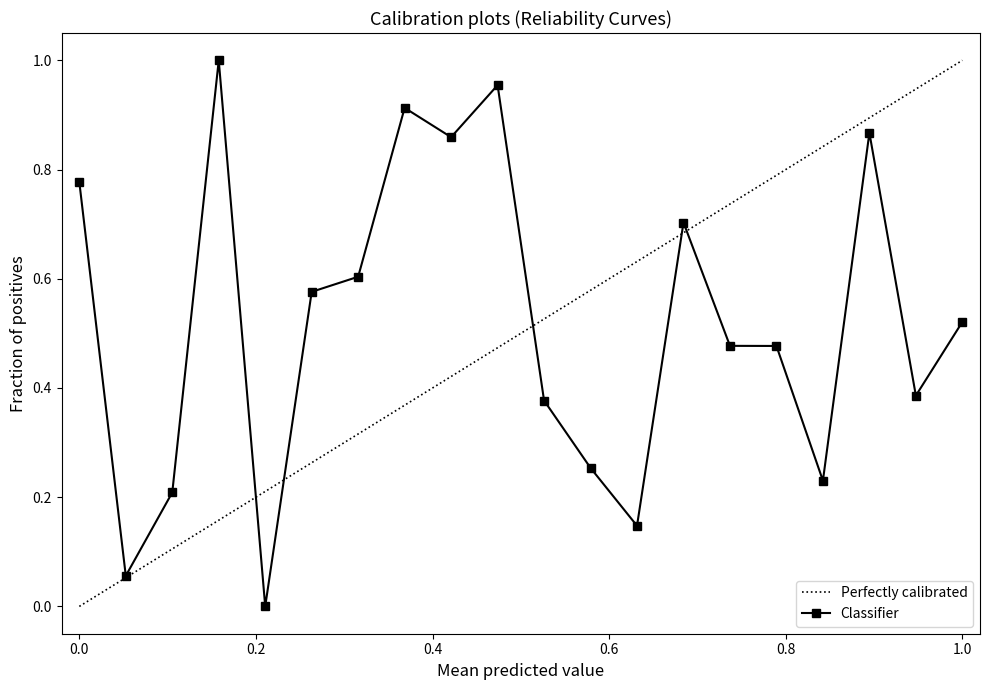

Count the number of categories in the chart.

20